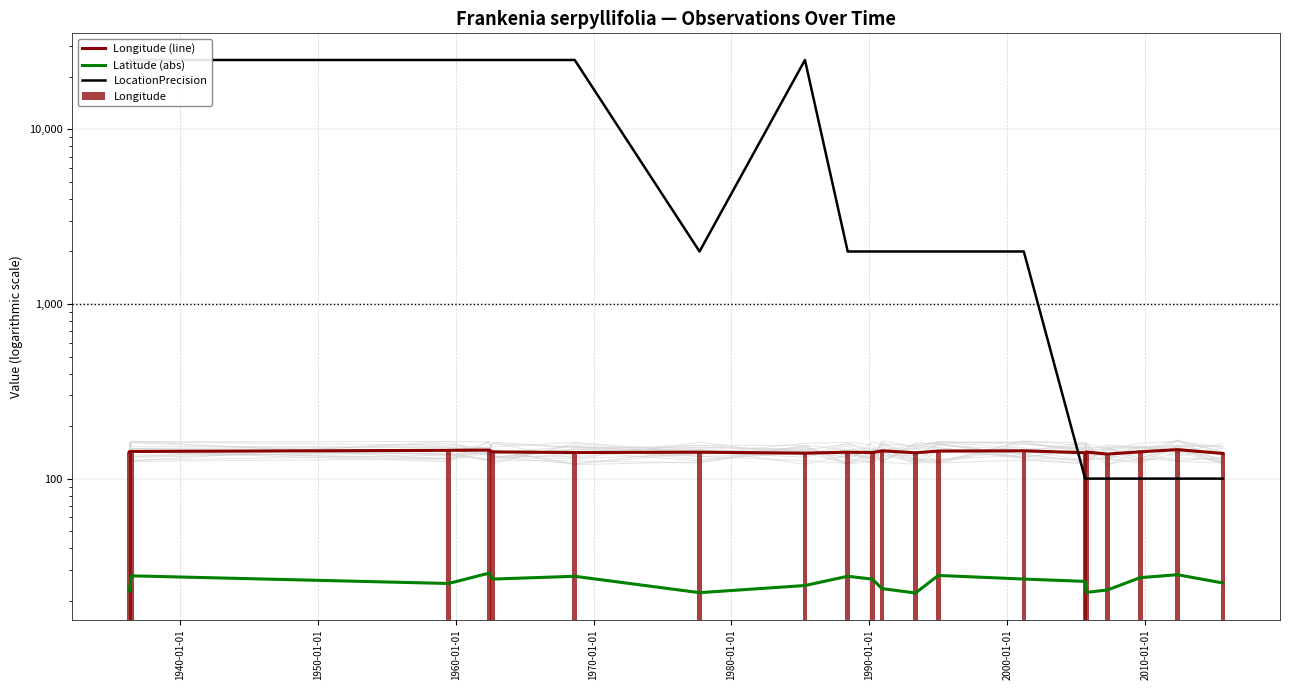

The Latitude (abs) series shows 40.1 at 1970-01-01. True or false?

False